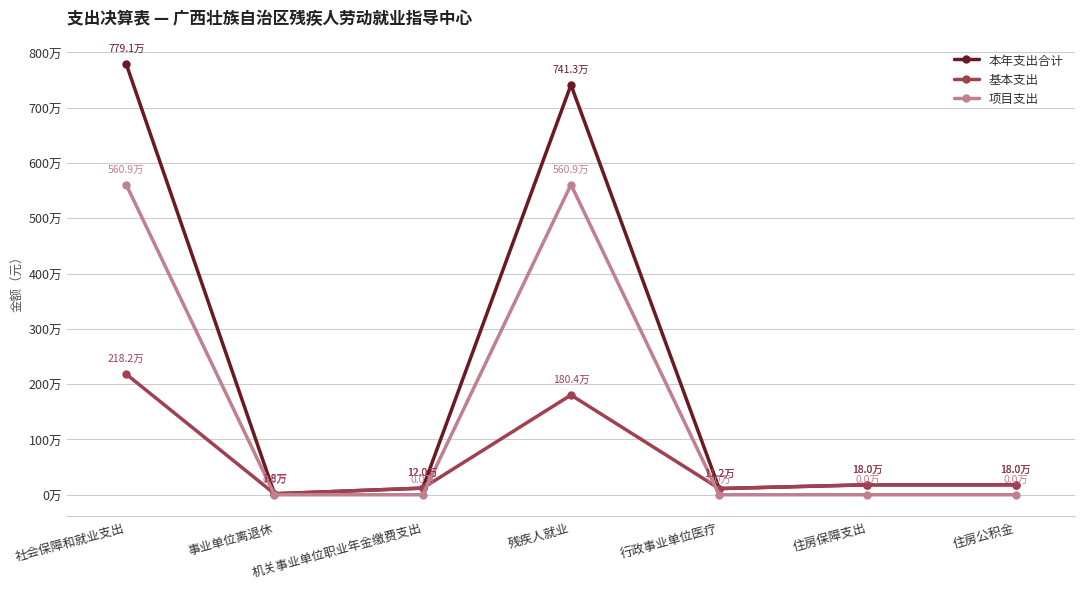

Reading right to left, list all the values displayed in this chart.

本年支出合计: 180044.0	180044.0	111756.4	7412881.9	120039.7	18000.0	7791001.1
基本支出: 180044.0	180044.0	111756.4	1803674.7	120039.7	18000.0	2181793.9
项目支出: 0.0	0.0	0.0	5609207.3	0.0	0.0	5609207.3